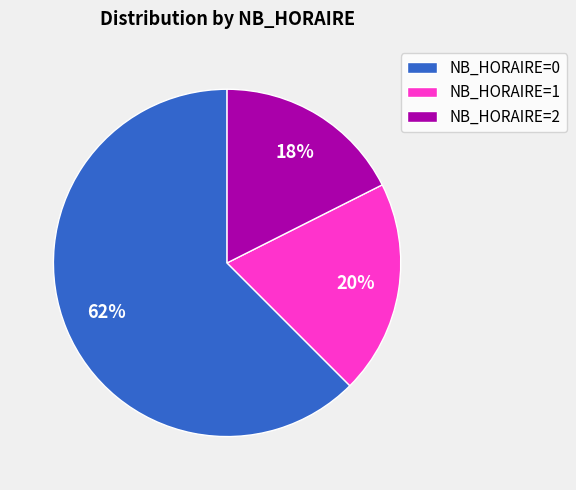

What is the smallest slice in the pie chart?

NB_HORAIRE=2